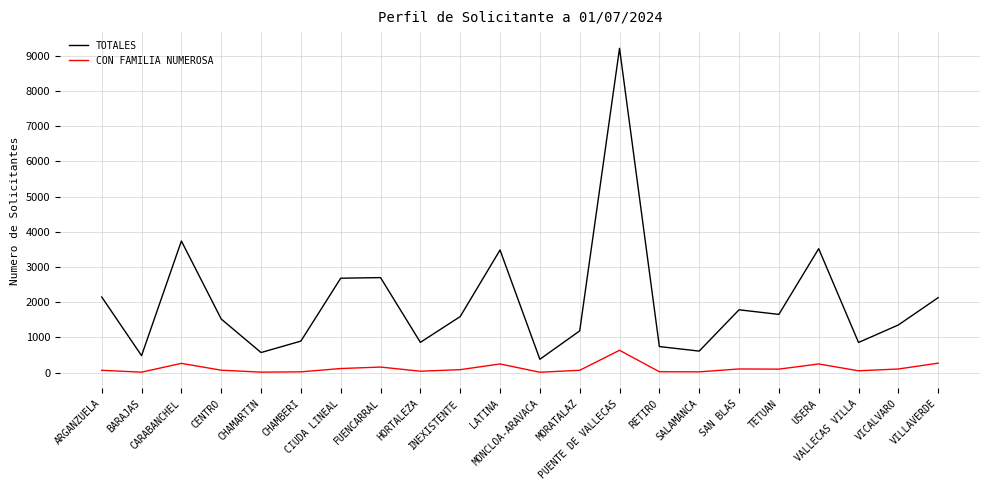

Which series has the largest total across all categories?

TOTALES